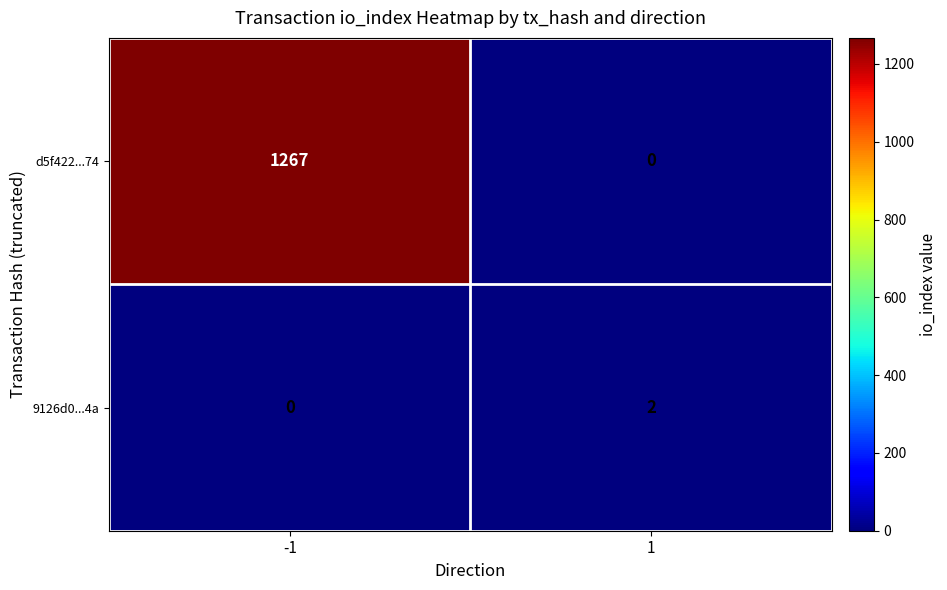

At which category is the sum across all series the highest?

-1